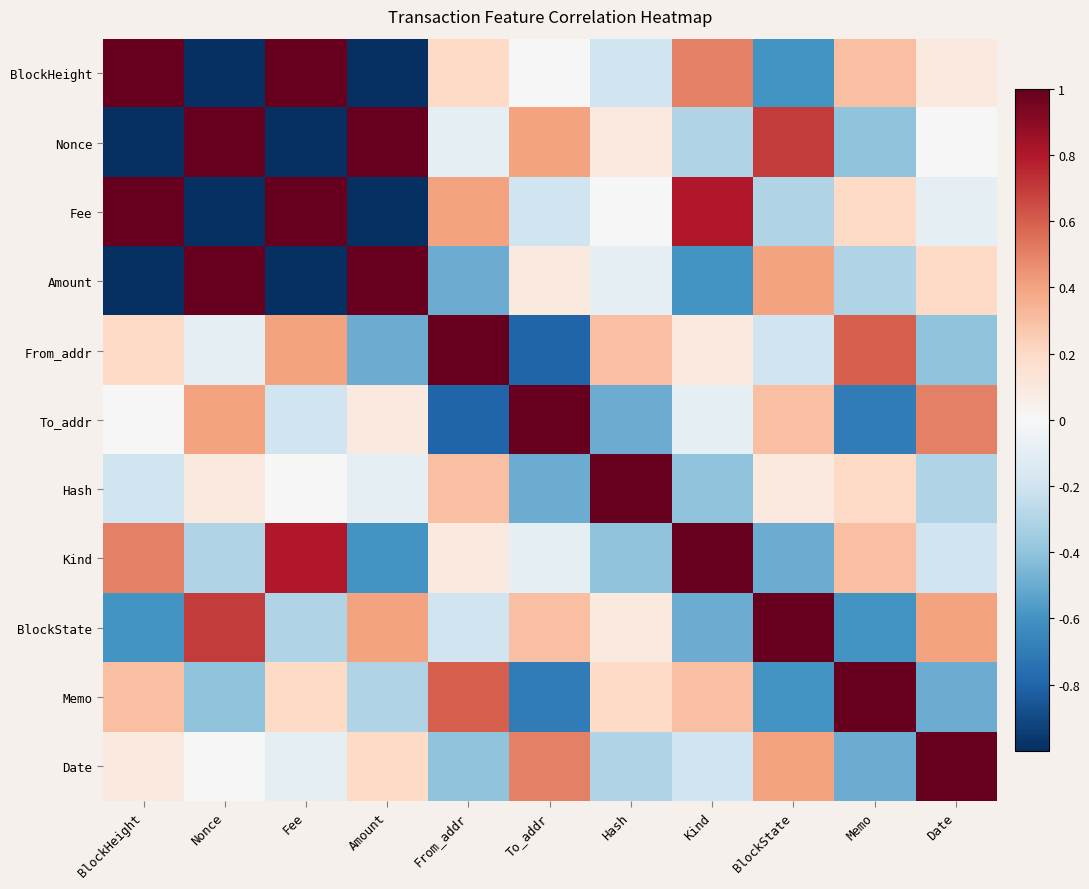

Between Fee and Kind, which is larger?

Fee